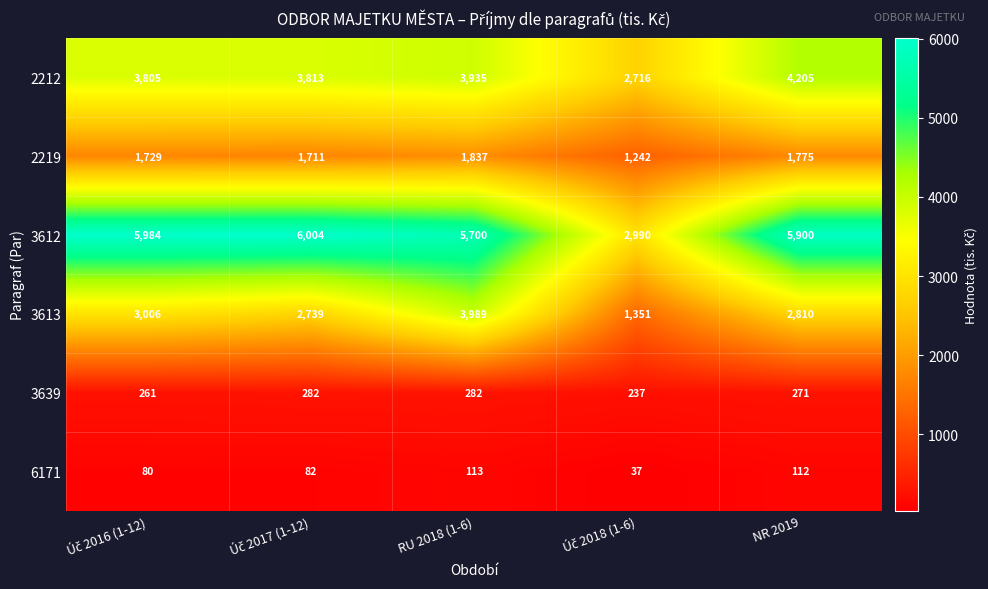

Rank the series by their maximum value, from highest to lowest.

3612, 2212, 3613, 2219, 3639, 6171